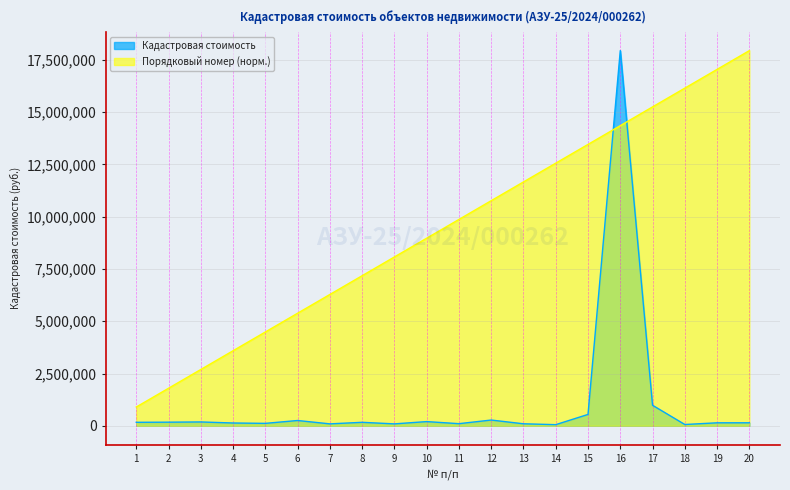

What is the sum of the Кадастровая стоимость values at 4 and 11?

232993.0